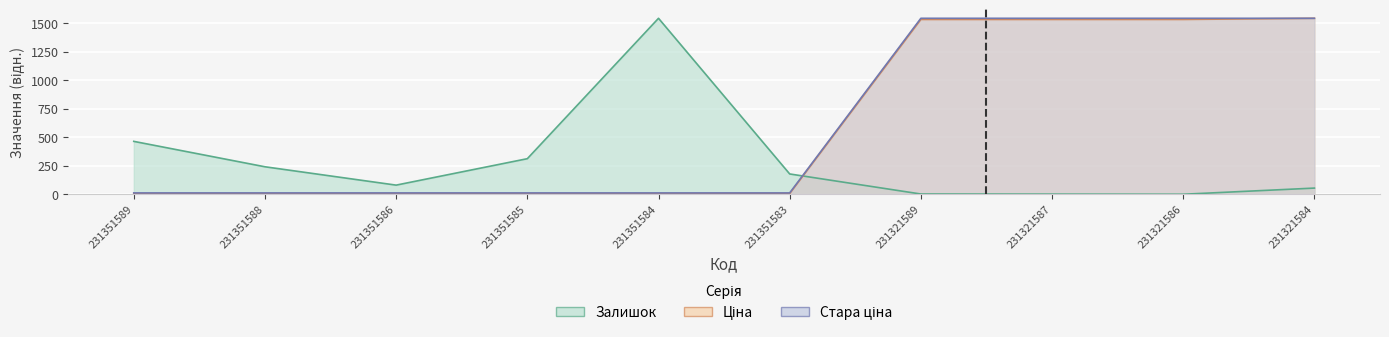

Which series ends up on top after the final intersection of Залишок and Стара ціна?

Стара ціна